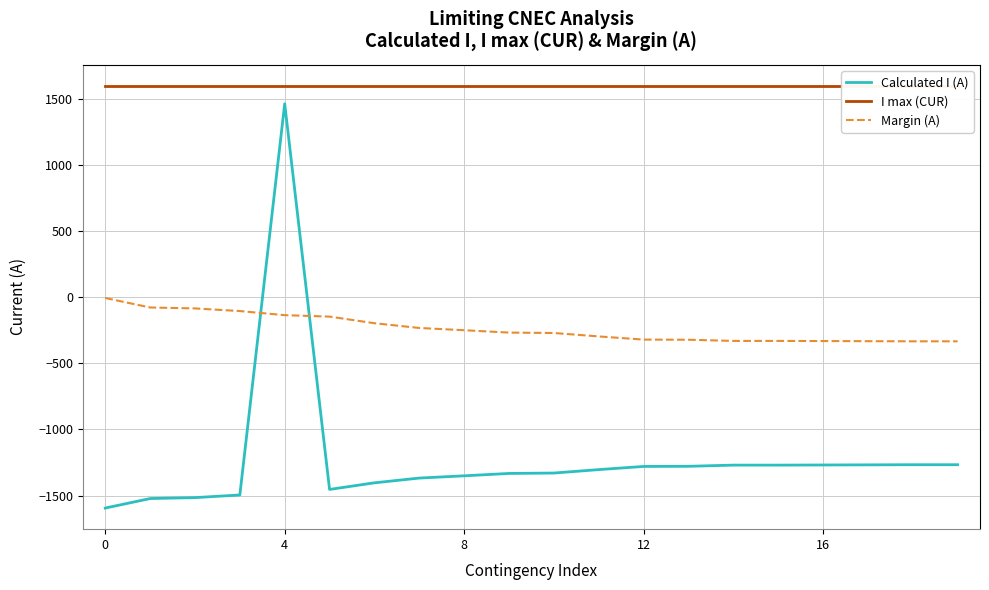

Does the chart have visible grid lines?

Yes